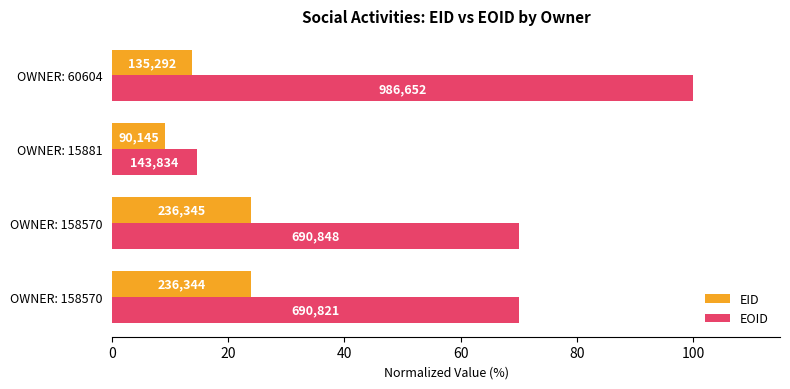

What are all the series names shown in the legend?

EID, EOID